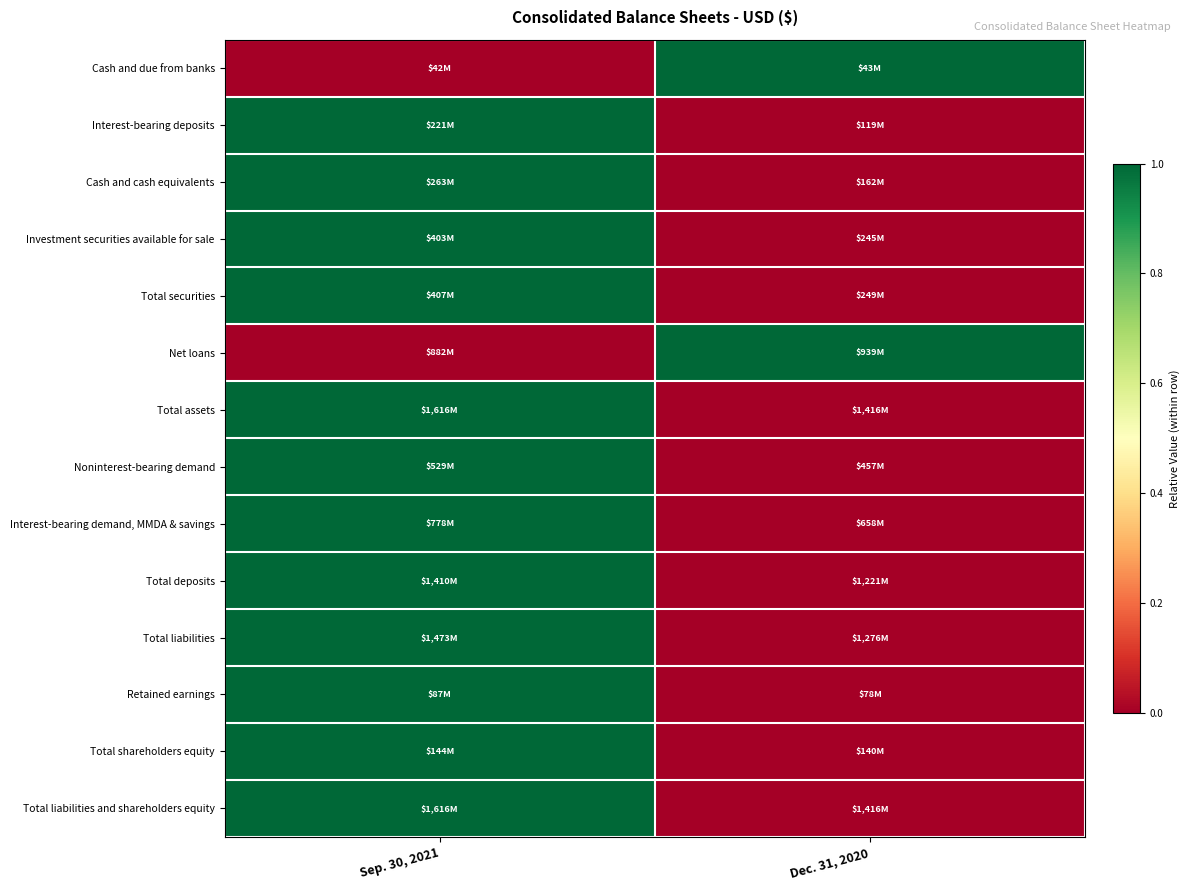

Reading left to right, transcribe all the data shown in this chart.

Cash and due from banks: Sep. 30, 2021=0	Dec. 31, 2020=1
Interest-bearing deposits: Sep. 30, 2021=1	Dec. 31, 2020=0
Cash and cash equivalents: Sep. 30, 2021=1	Dec. 31, 2020=0
Investment securities available for sale: Sep. 30, 2021=1	Dec. 31, 2020=0
Total securities: Sep. 30, 2021=1	Dec. 31, 2020=0
Net loans: Sep. 30, 2021=0	Dec. 31, 2020=1
Total assets: Sep. 30, 2021=1	Dec. 31, 2020=0
Noninterest-bearing demand: Sep. 30, 2021=1	Dec. 31, 2020=0
Interest-bearing demand, MMDA & savings: Sep. 30, 2021=1	Dec. 31, 2020=0
Total deposits: Sep. 30, 2021=1	Dec. 31, 2020=0
Total liabilities: Sep. 30, 2021=1	Dec. 31, 2020=0
Retained earnings: Sep. 30, 2021=1	Dec. 31, 2020=0
Total shareholders equity: Sep. 30, 2021=1	Dec. 31, 2020=0
Total liabilities and shareholders equity: Sep. 30, 2021=1	Dec. 31, 2020=0